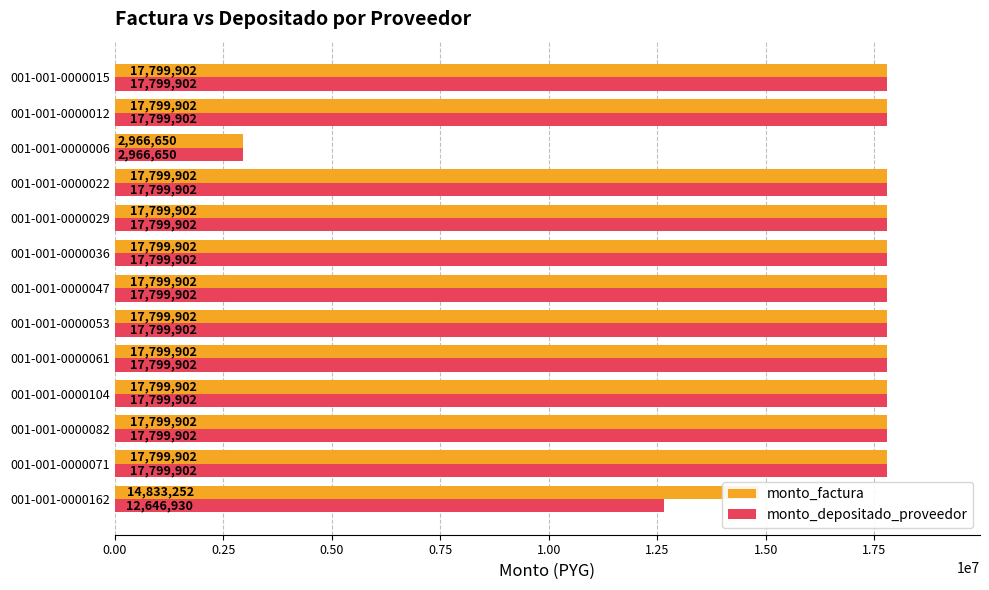

What is the sum of the monto_depositado_proveedor values at 001-001-0000104 and 001-001-0000047?

35599804